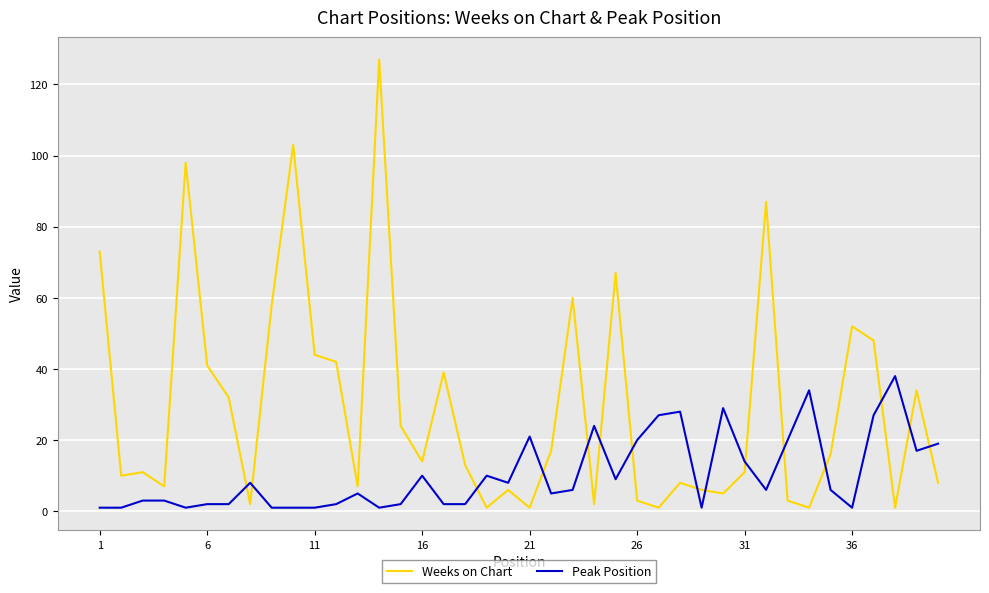

Which series has the largest range (max minus min)?

Weeks on Chart